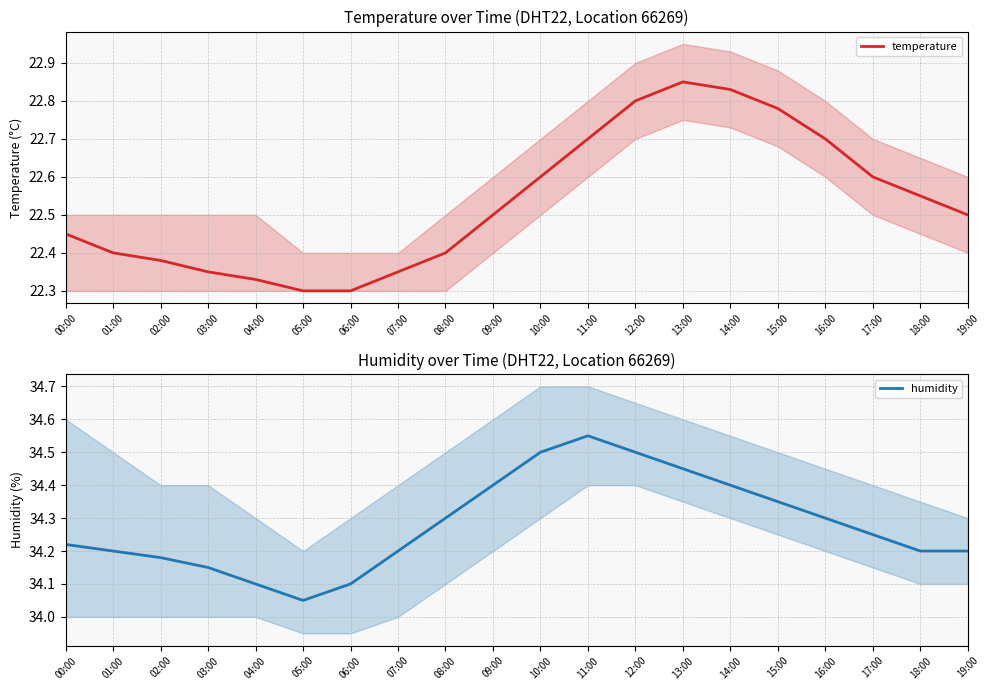

Rank the series at 11:00 from highest to lowest value.

humidity, temperature